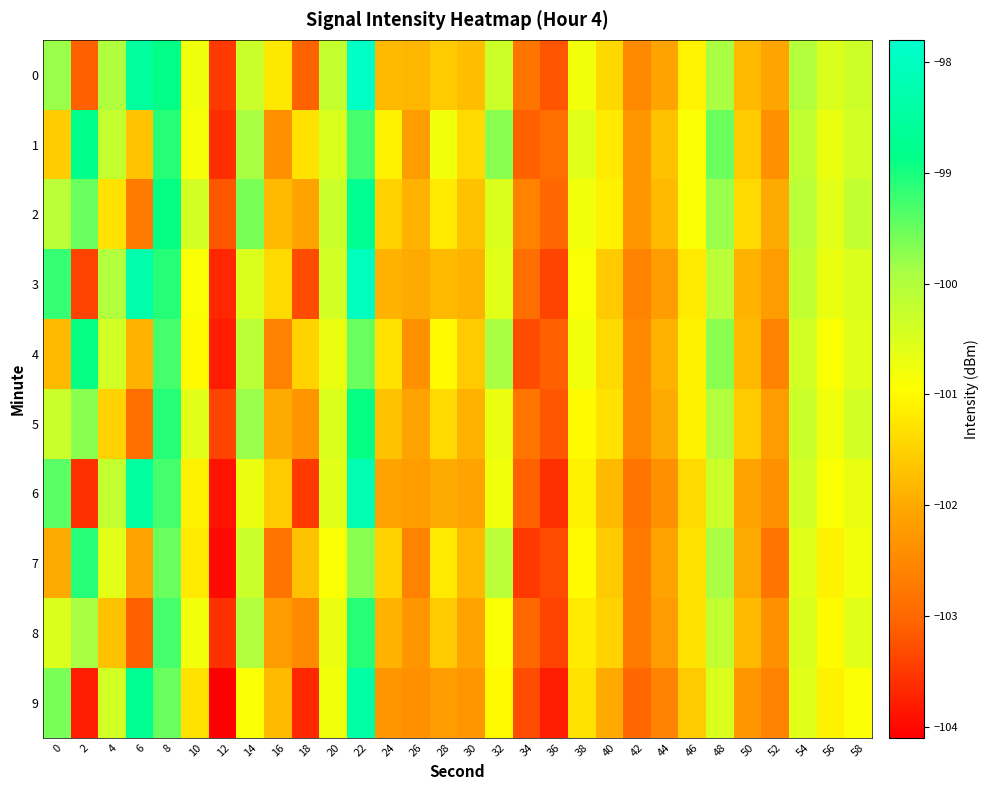

Count the number of data series in this chart.

10